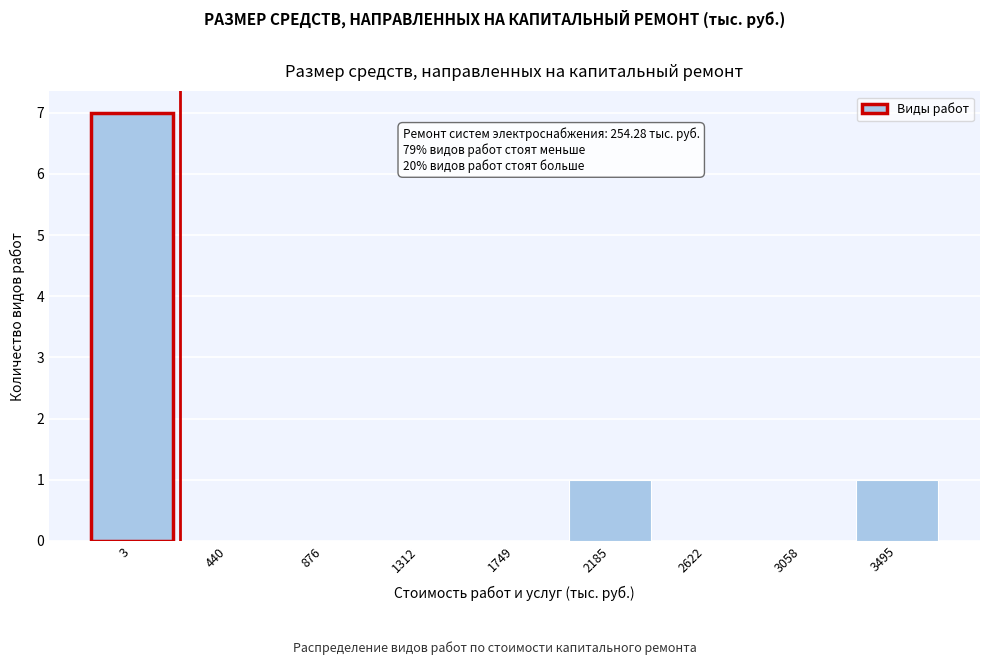

Reading right to left, transcribe all the data shown in this chart.

3495=1	3058=0	2622=0	2185=1	1749=0	1312=0	876=0	440=0	3=7